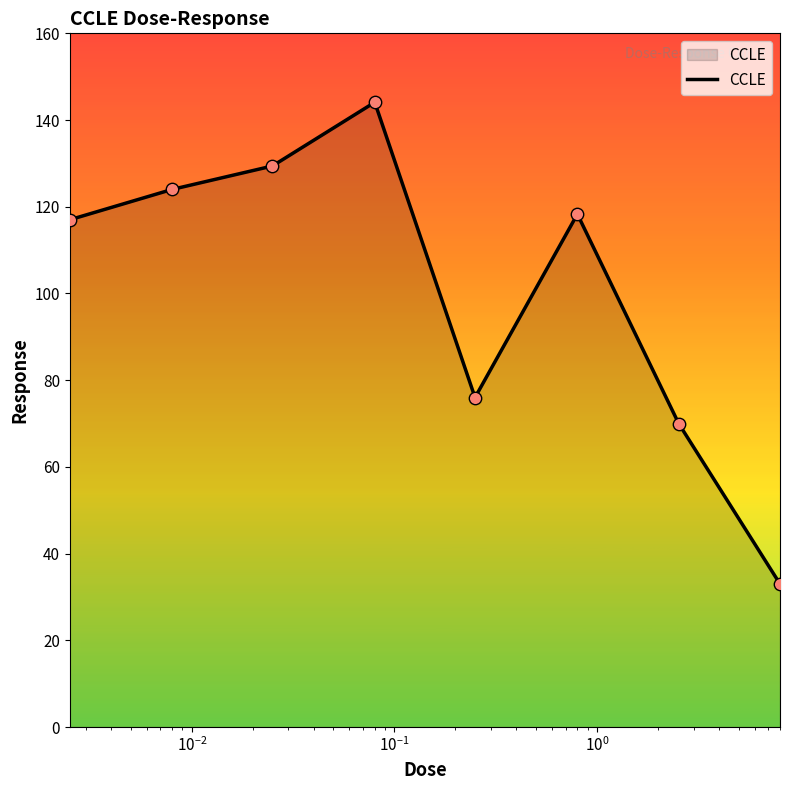

What is the sum of all values?

811.8